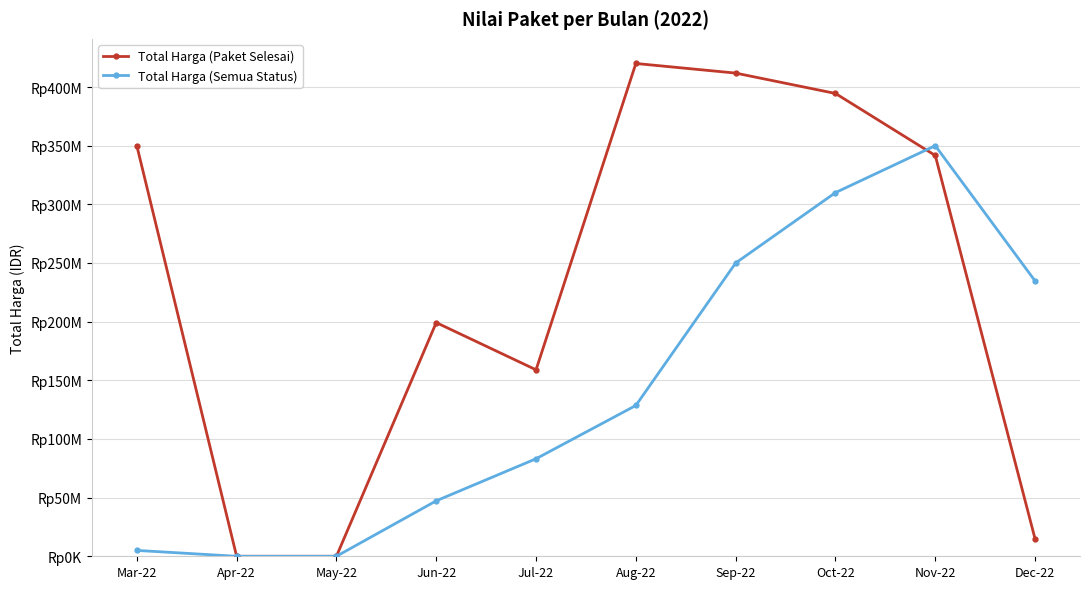

At how many categories does at least one series exceed 56564107?

8